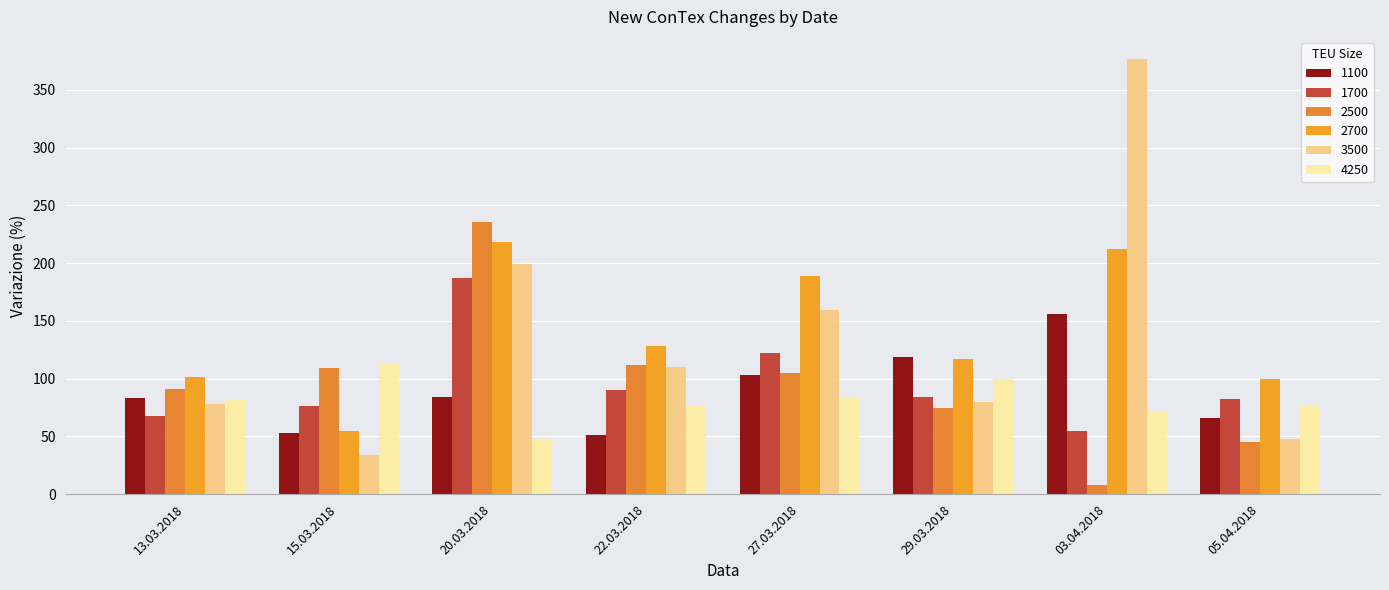

What is the value of the 3500 bar at the 2nd from the left?

34